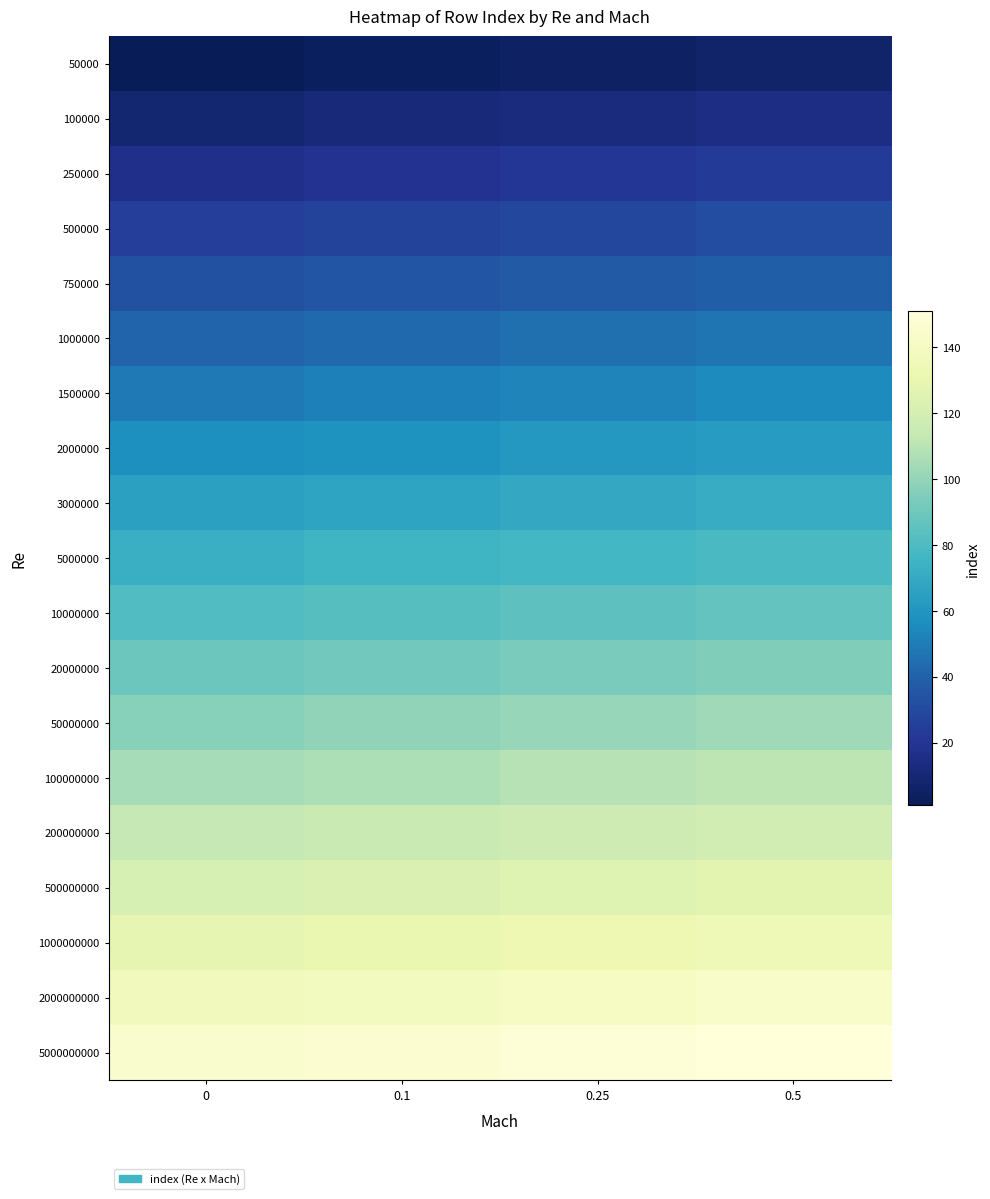

Reading right to left, transcribe all the data shown in this chart.

50000: 0.5=7	0.25=5	0.1=3	0=1
100000: 0.5=15	0.25=13	0.1=11	0=9
250000: 0.5=23	0.25=21	0.1=19	0=17
500000: 0.5=31	0.25=29	0.1=27	0=25
750000: 0.5=39	0.25=37	0.1=35	0=33
1000000: 0.5=47	0.25=45	0.1=43	0=41
1500000: 0.5=55	0.25=53	0.1=51	0=49
2000000: 0.5=63	0.25=61	0.1=59	0=57
3000000: 0.5=71	0.25=69	0.1=67	0=65
5000000: 0.5=79	0.25=77	0.1=75	0=73
10000000: 0.5=87	0.25=85	0.1=83	0=81
20000000: 0.5=95	0.25=93	0.1=91	0=89
50000000: 0.5=103	0.25=101	0.1=99	0=97
100000000: 0.5=111	0.25=109	0.1=107	0=105
200000000: 0.5=119	0.25=117	0.1=115	0=113
500000000: 0.5=127	0.25=125	0.1=123	0=121
1000000000: 0.5=135	0.25=133	0.1=131	0=129
2000000000: 0.5=143	0.25=141	0.1=139	0=137
5000000000: 0.5=151	0.25=149	0.1=147	0=145